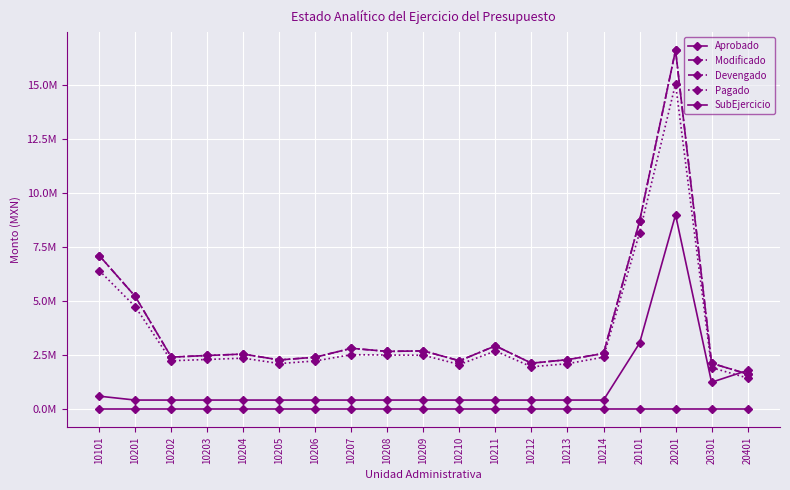

Is this an area chart (filled region under the line)?

No